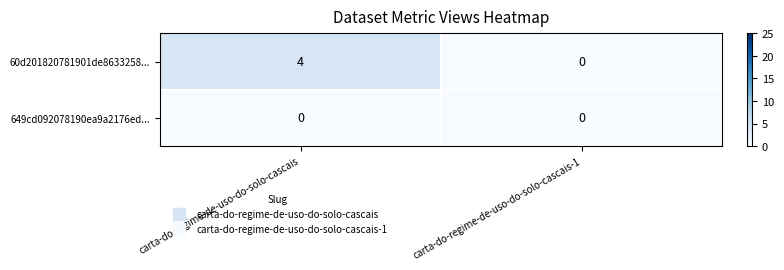

What is the sum of all 60d201820781901de8633258... values?

4